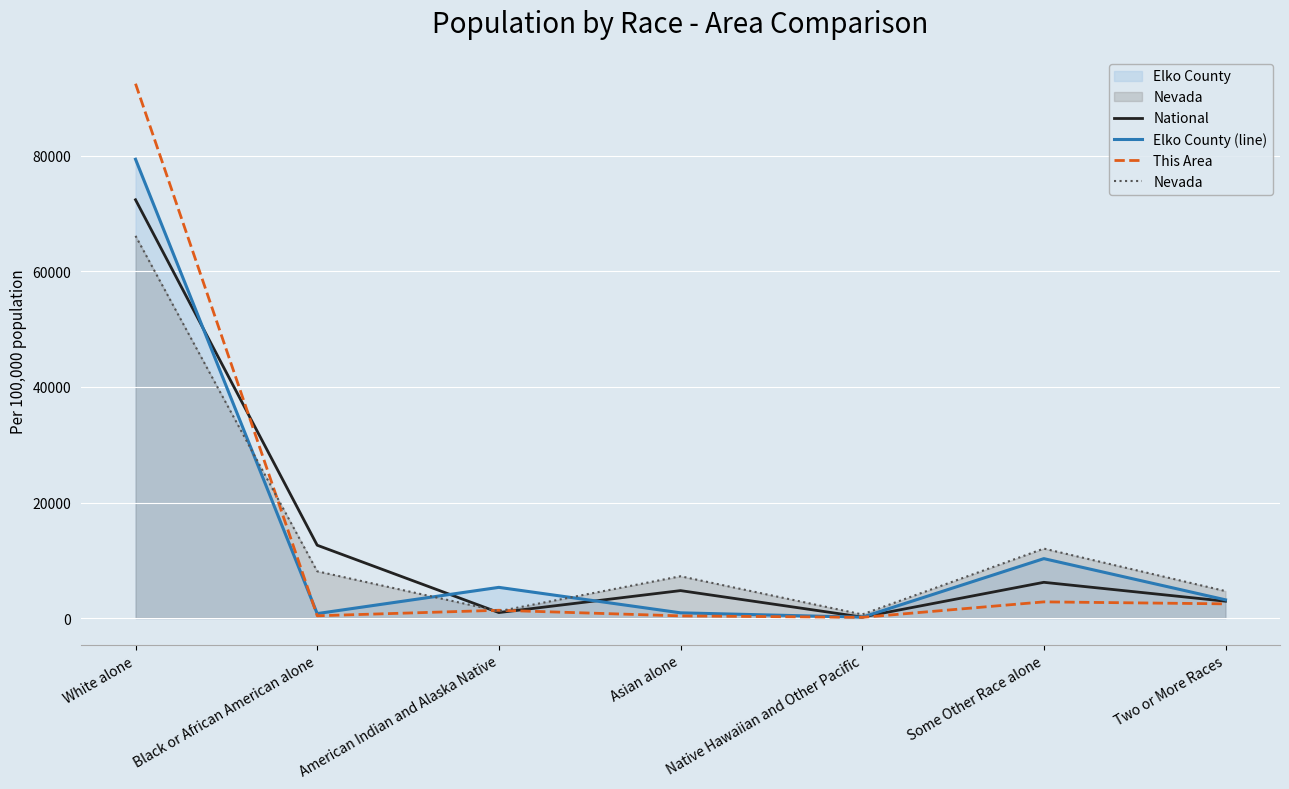

Reading right to left, what are all the values shown in this chart?

National: 2918.0	6188.7	174.9	4752.9	949.7	12608.9	72407.0
Elko County (line): 3156.6	10287.2	141.3	905.4	5313.6	774.3	79421.5
This Area: 2460.7	2802.5	119.6	375.9	1350.0	393.0	92498.3
Nevada: 4668.5	12026.9	624.7	7236.9	1187.2	8095.6	66160.1